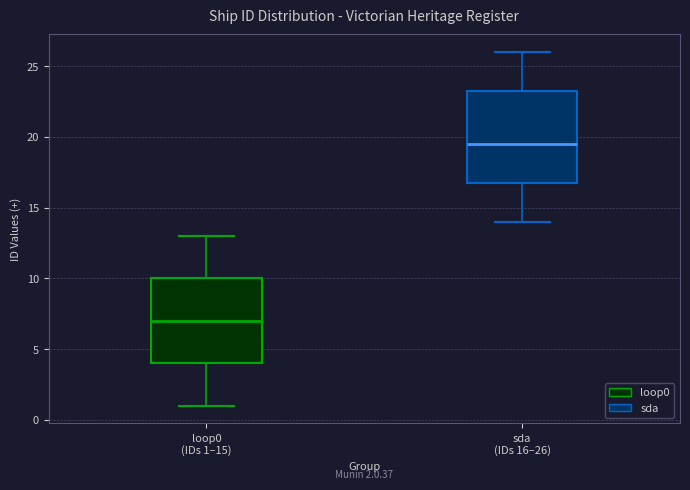

Which box is the tallest, from its lower edge to its upper edge?

sda (IDs 16–26)